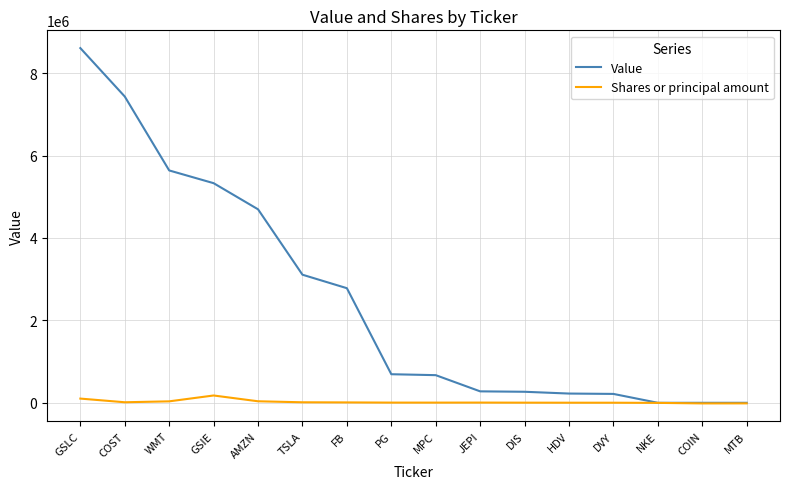

Which series has the largest total across all categories?

Value